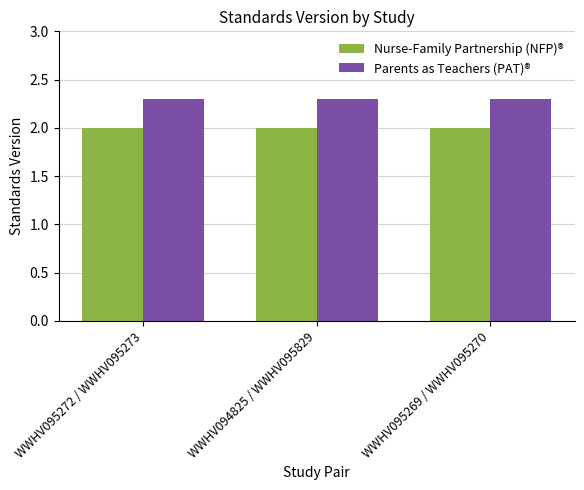

What is the maximum value shown in the chart?

2.3